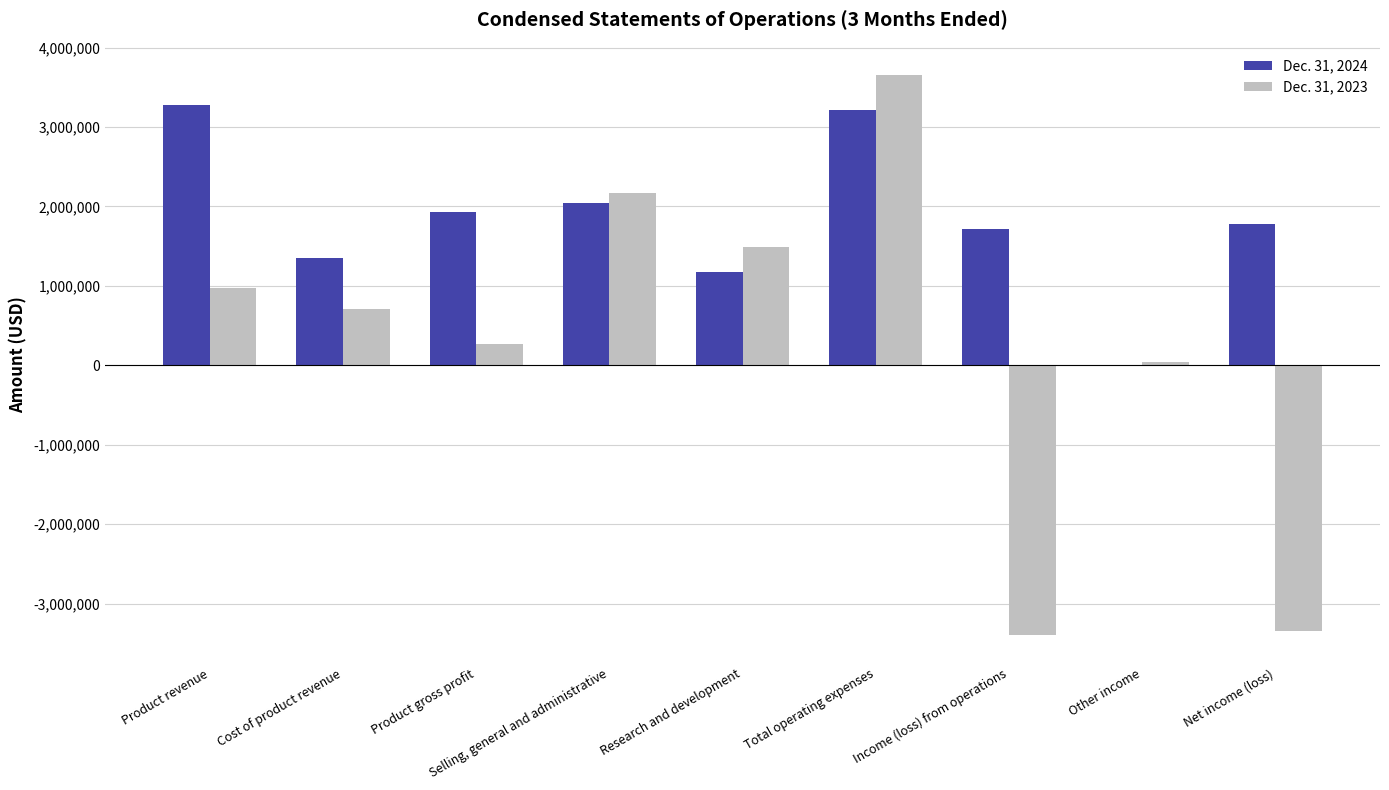

True or false: Dec. 31, 2024 has a value of 1926889 at Product gross profit.

True